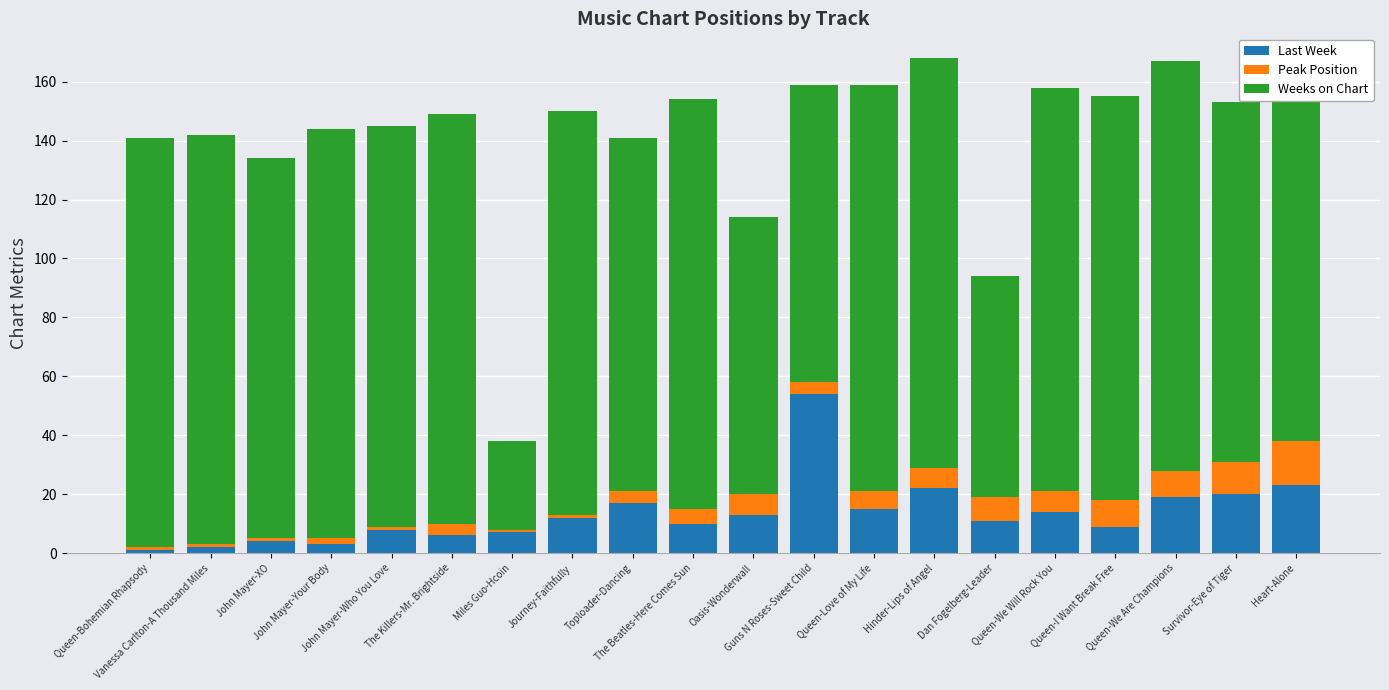

Which series has the widest spread of values?

Weeks on Chart